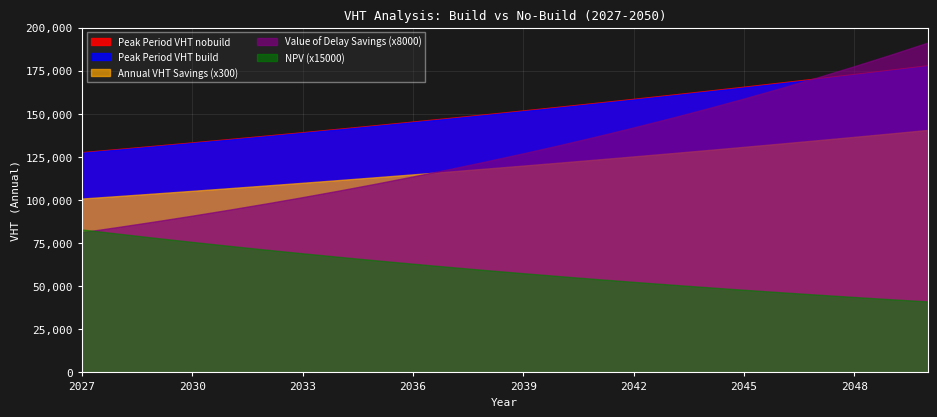

What is the value of the Value of Delay Savings point at the 18th from the left?

19.1